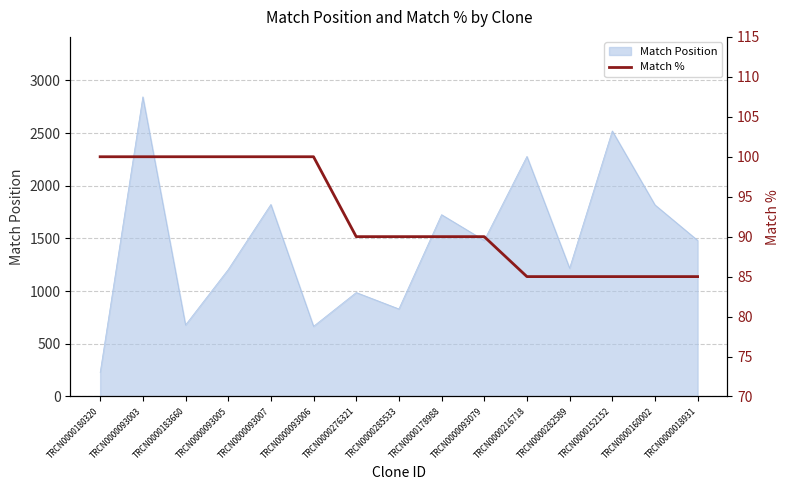

List the labels in order of value, smallest first.

TRCN0000216718, TRCN0000282589, TRCN0000152152, TRCN0000160002, TRCN0000018931, TRCN0000276321, TRCN0000285533, TRCN0000178988, TRCN0000093079, TRCN0000180320, TRCN0000093003, TRCN0000183660, TRCN0000093005, TRCN0000093007, TRCN0000093006